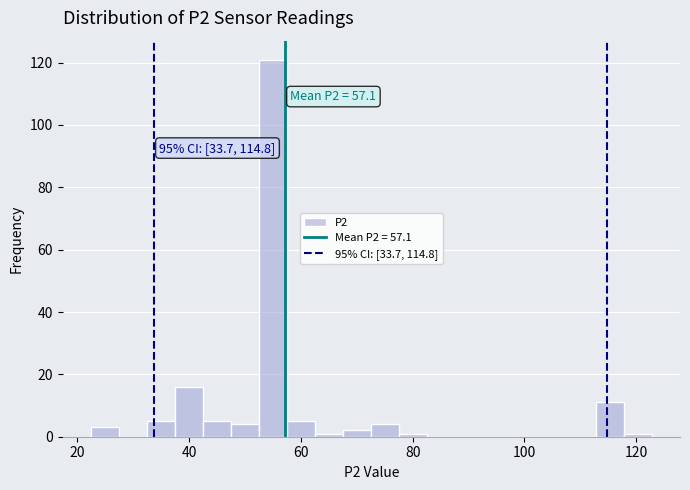

Around what value on the x-axis is the tallest bar? Give the approximate position of its centre, as read against the axis.

56